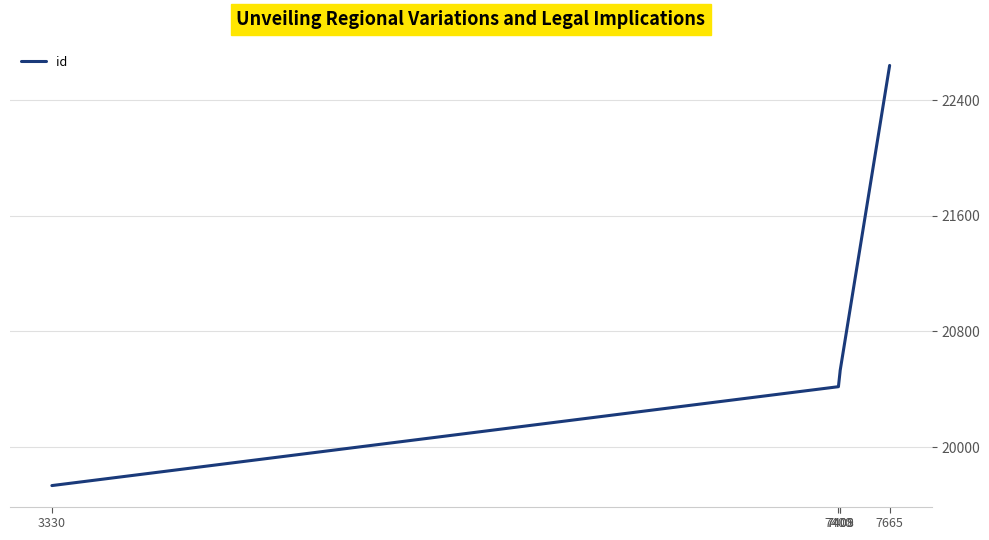

What is the difference between the maximum and minimum values?

2906